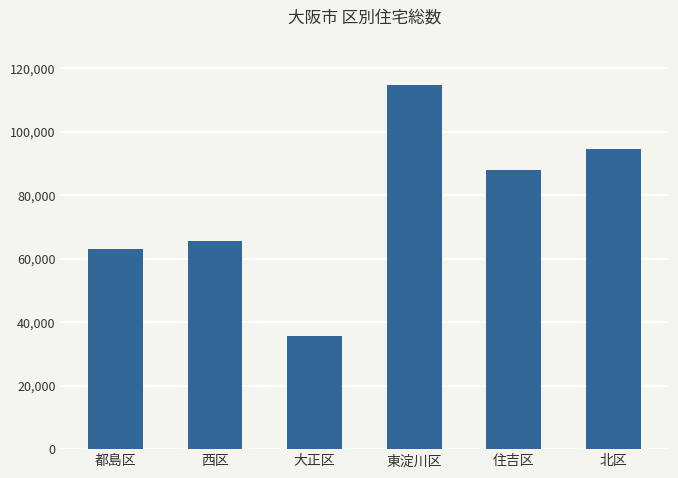

How many categories are shown in the chart?

6